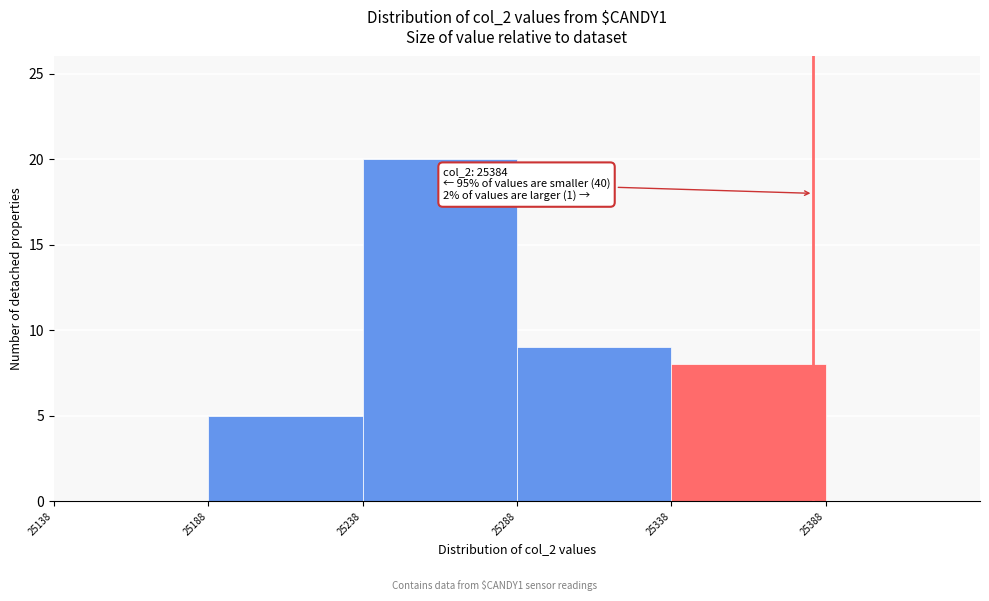

Which range on the x-axis has the tallest bar?

25238 to 25288